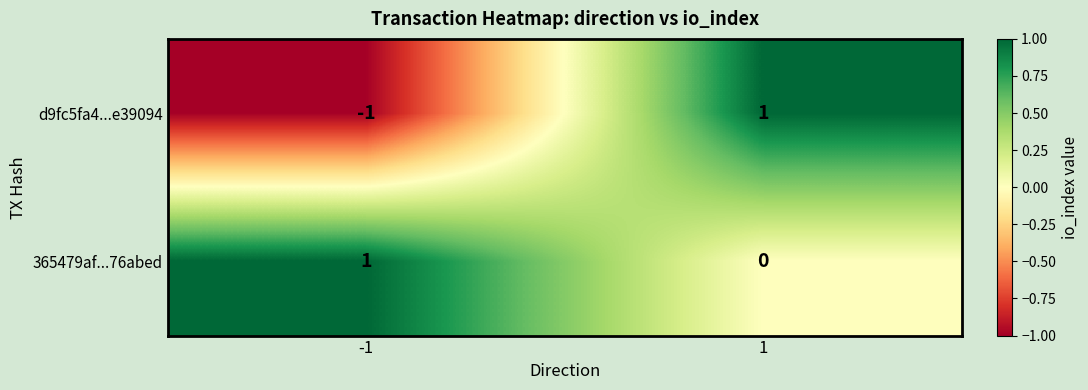

Reading left to right, what are all the values shown in this chart?

d9fc5fa4...e39094: -1=-1	1=1
365479af...76abed: -1=1	1=0